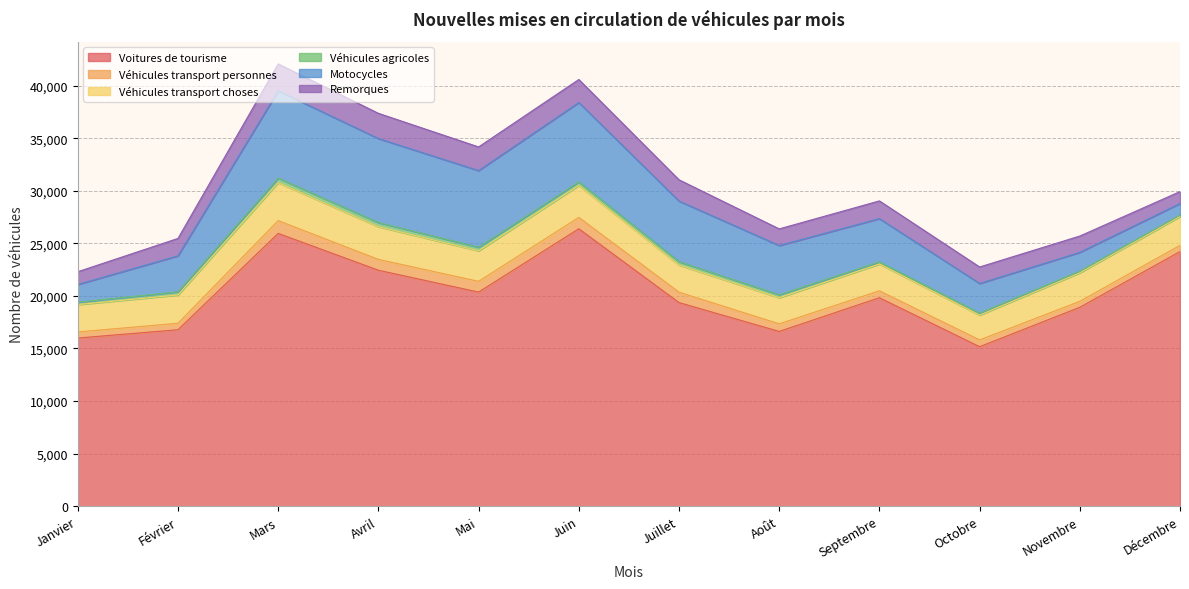

What are all the series names shown in the legend?

Voitures de tourisme, Véhicules transport personnes, Véhicules transport choses, Véhicules agricoles, Motocycles, Remorques